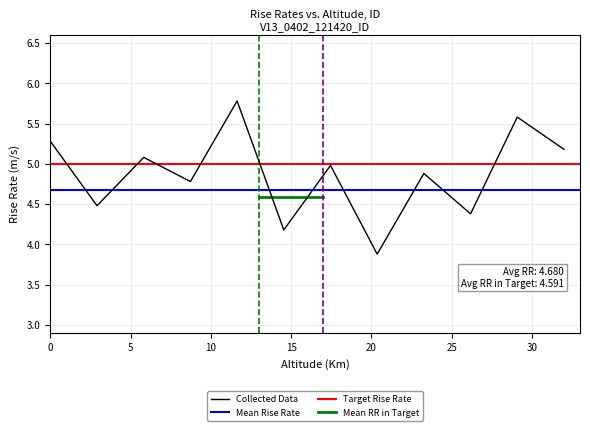

Which series has the largest total across all categories?

Collected Data